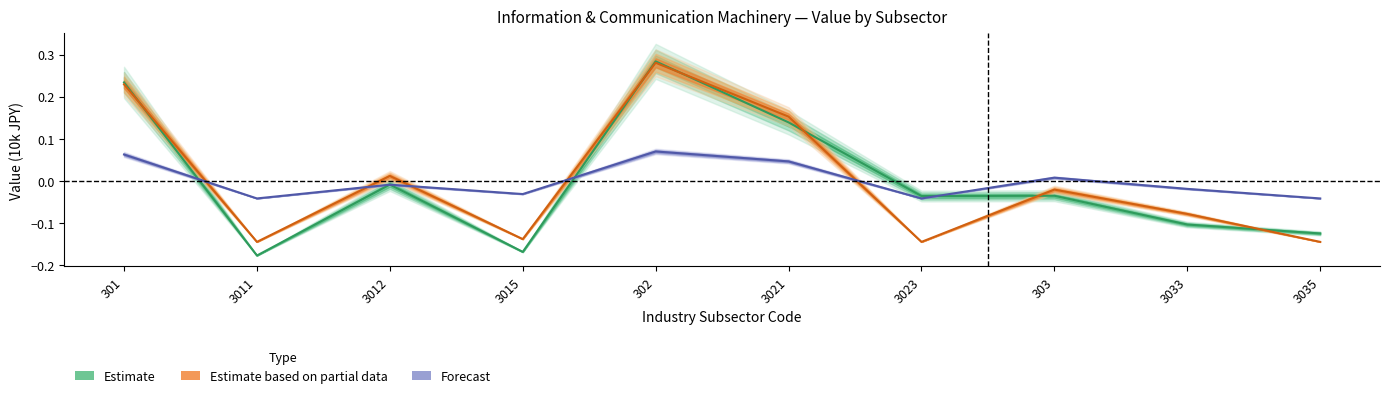

What is the maximum value shown in the chart?

0.3